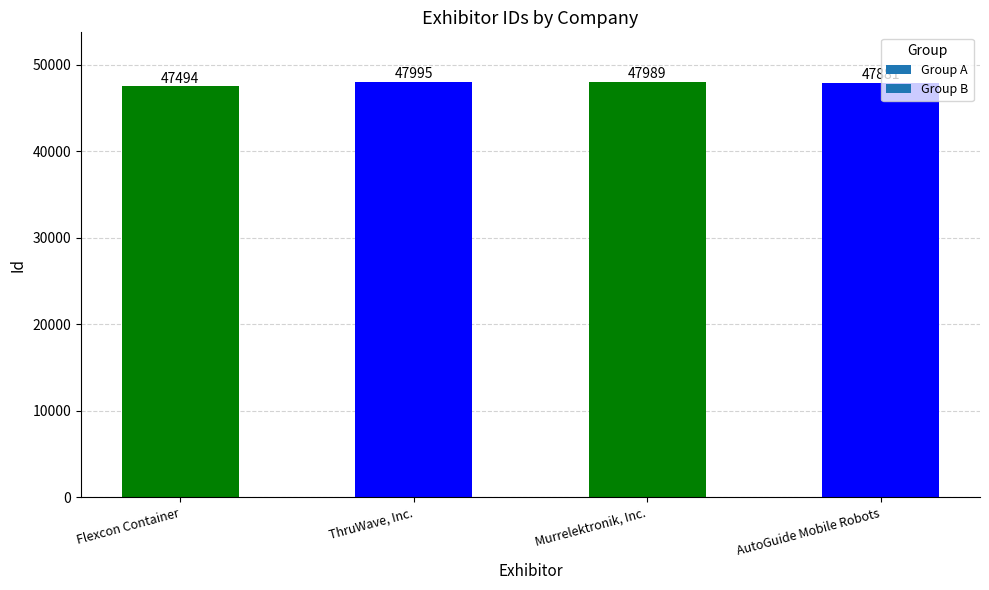

What position from the left is AutoGuide Mobile Robots?

4